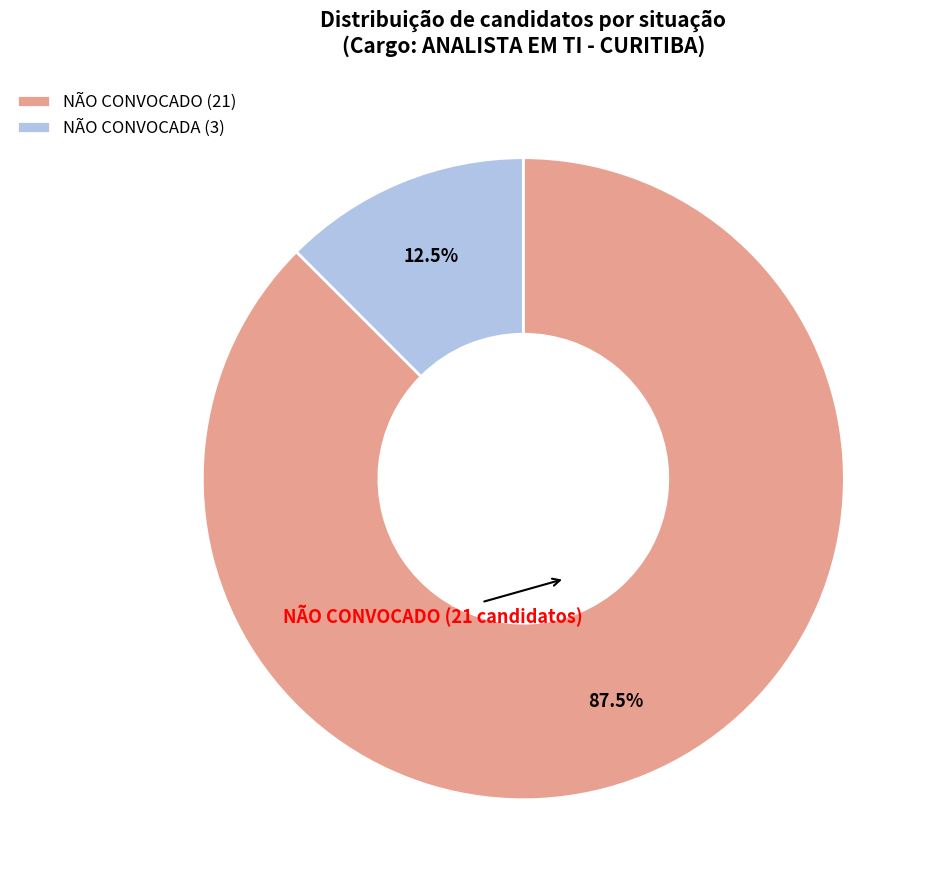

Is it true that NÃO CONVOCADO is 99% of the pie?

False